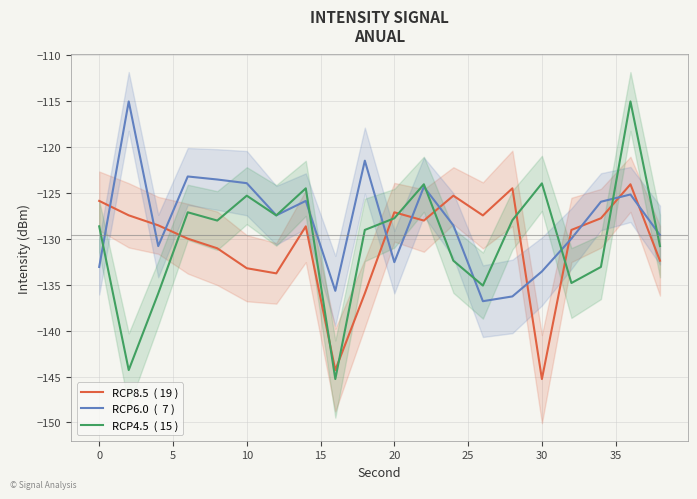

How many lines are shown in the chart?

3